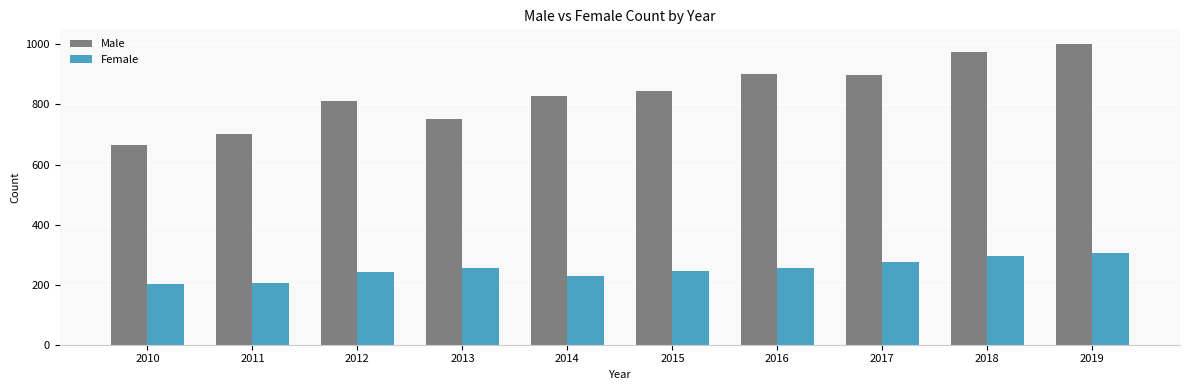

Rank the series by their maximum value, from lowest to highest.

Female, Male